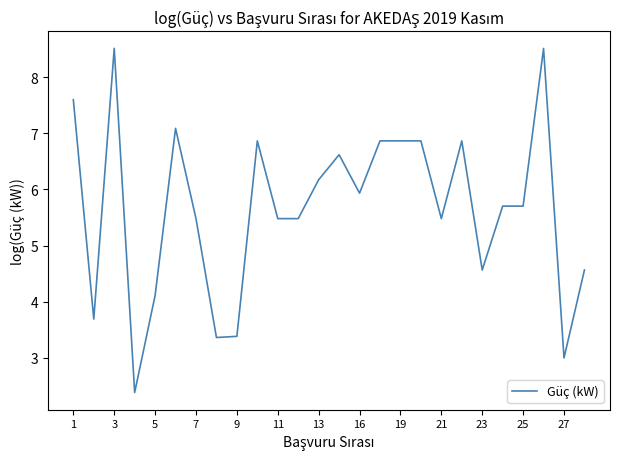

What is the smallest value displayed?

2.4